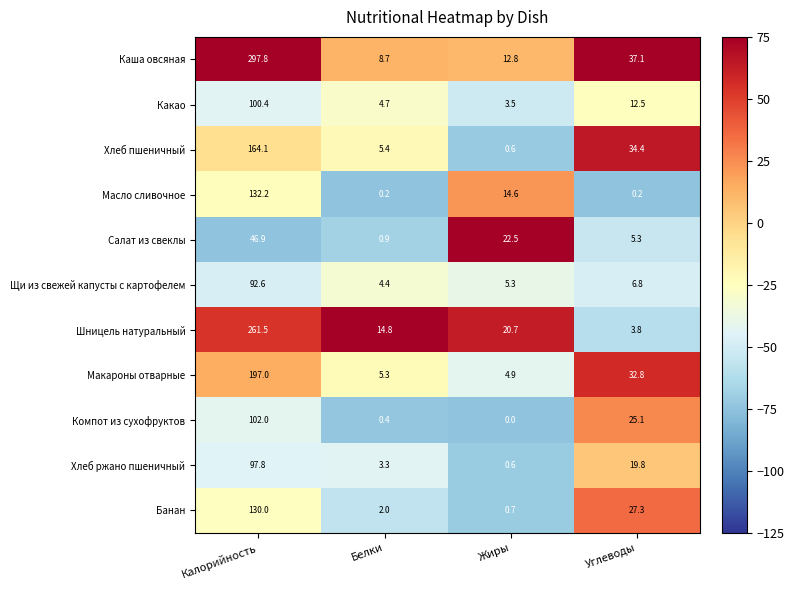

Which series has the widest spread of values?

Каша овсяная